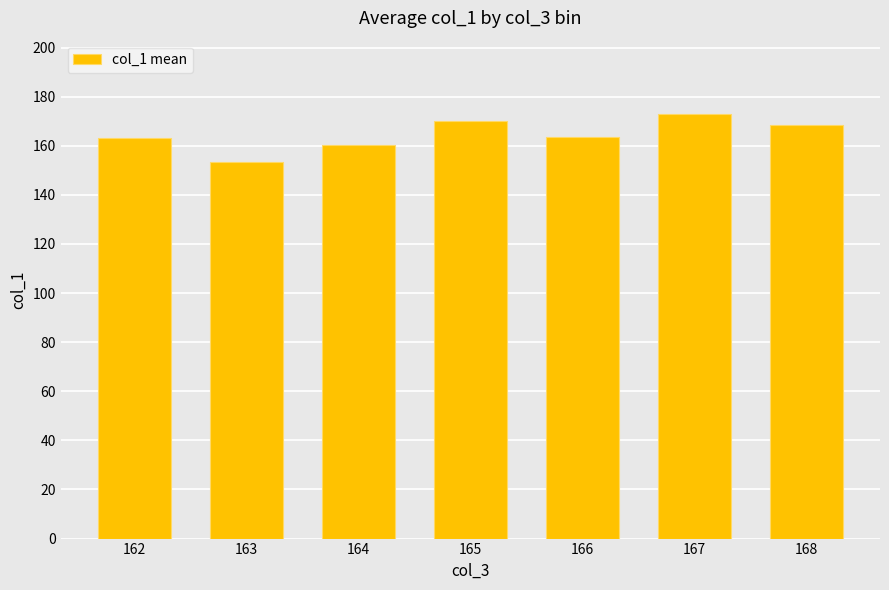

What is the average value?

164.5